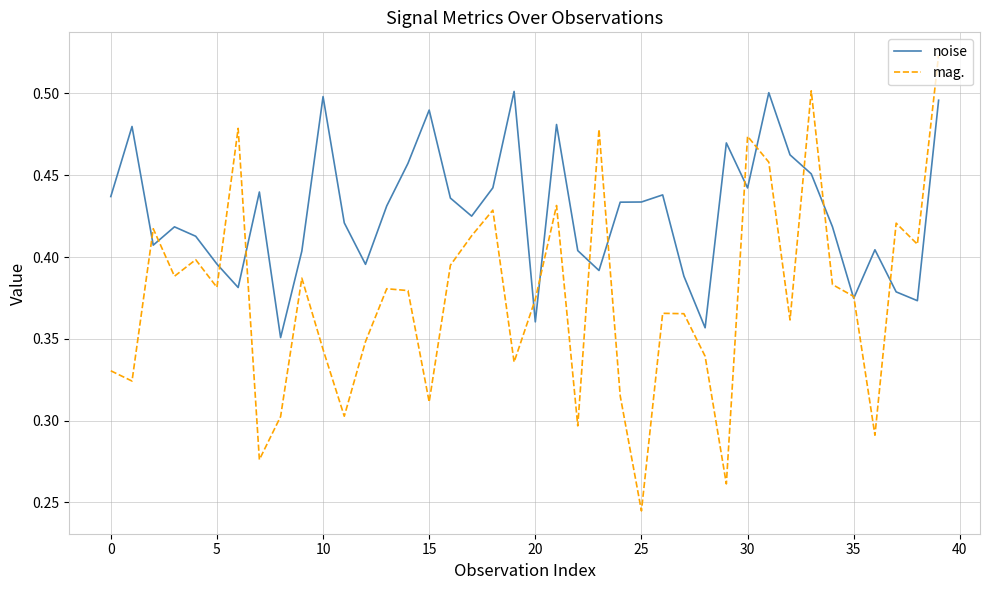

Is this an area chart (filled region under the line)?

No